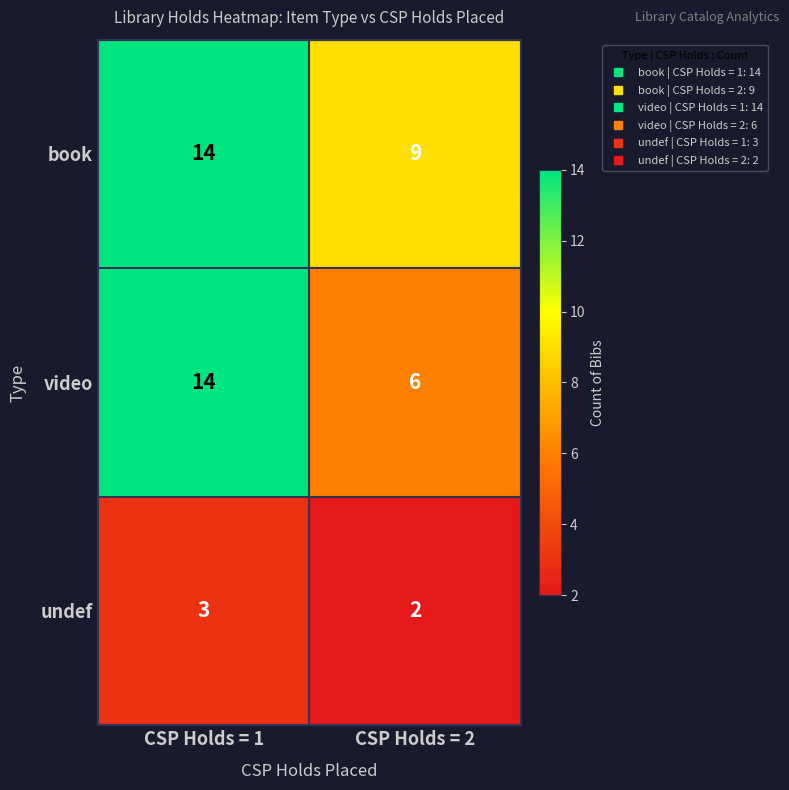

What is the smallest value displayed?

2